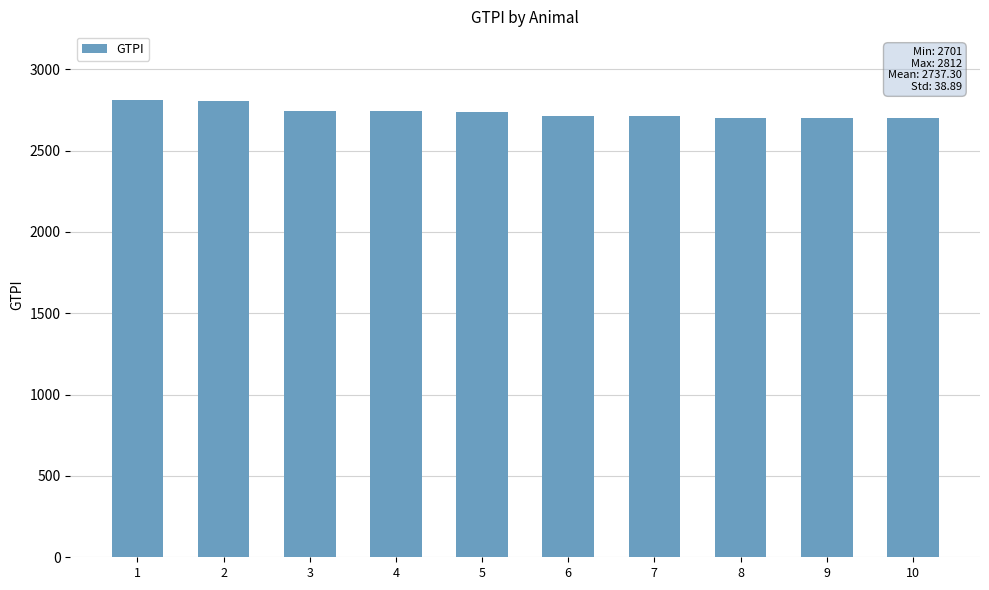

What is the difference between the second highest and second lowest values?

102